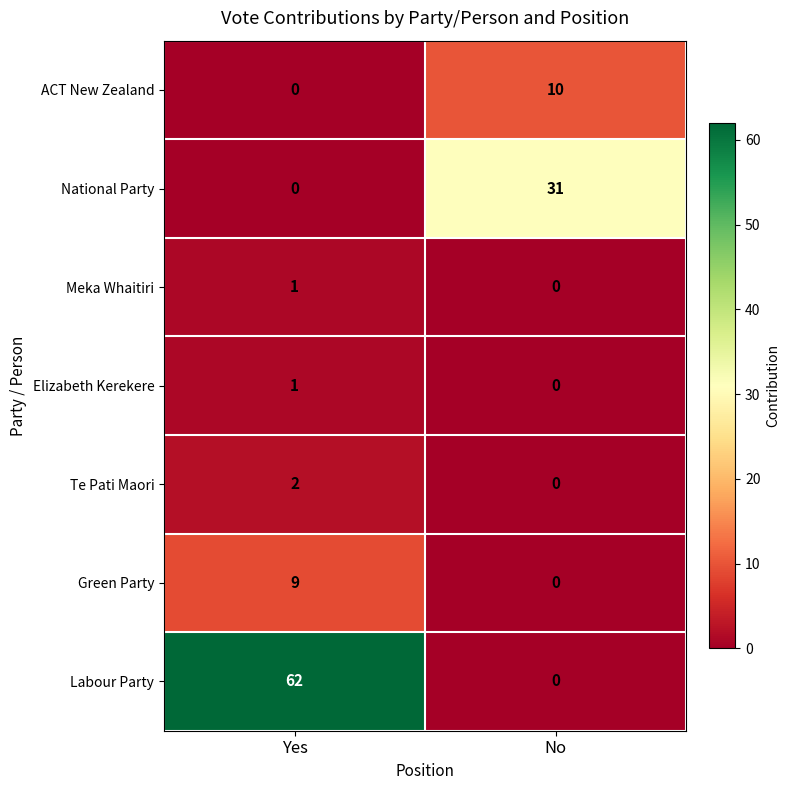

Reading left to right, extract all data points from this chart.

ACT New Zealand: Yes=0	No=10
National Party: Yes=0	No=31
Meka Whaitiri: Yes=1	No=0
Elizabeth Kerekere: Yes=1	No=0
Te Pati Maori: Yes=2	No=0
Green Party: Yes=9	No=0
Labour Party: Yes=62	No=0